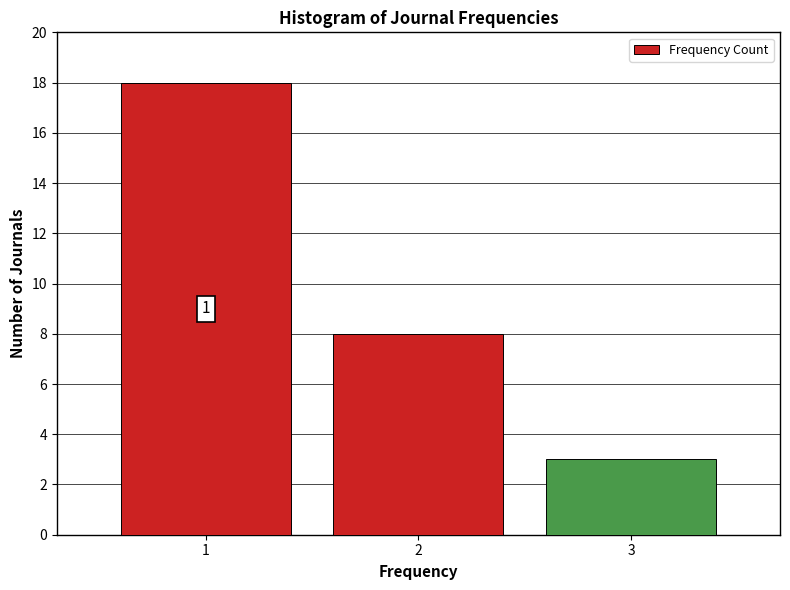

Reading left to right, extract all data points from this chart.

1=18	2=8	3=3